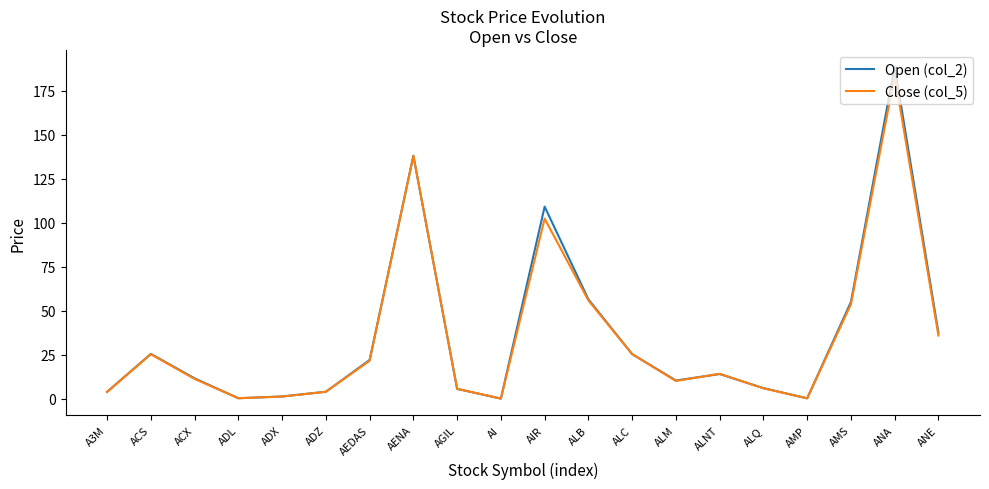

What is the approximate value of Close (col_5) at A3M?

3.9